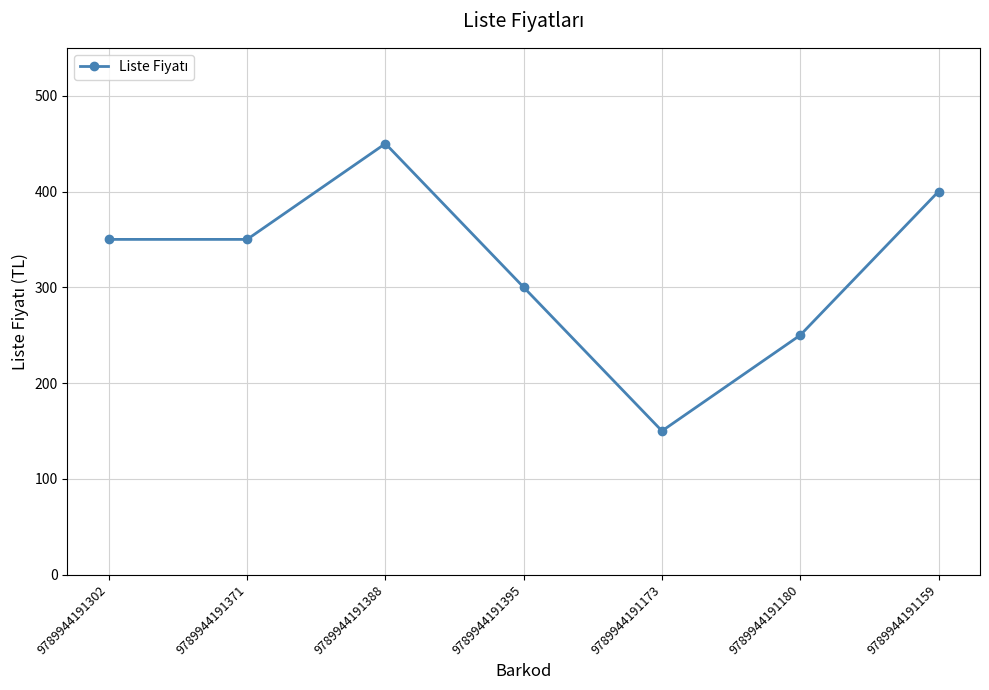

True or false: there are more than 0 points higher than both neighbors.

True